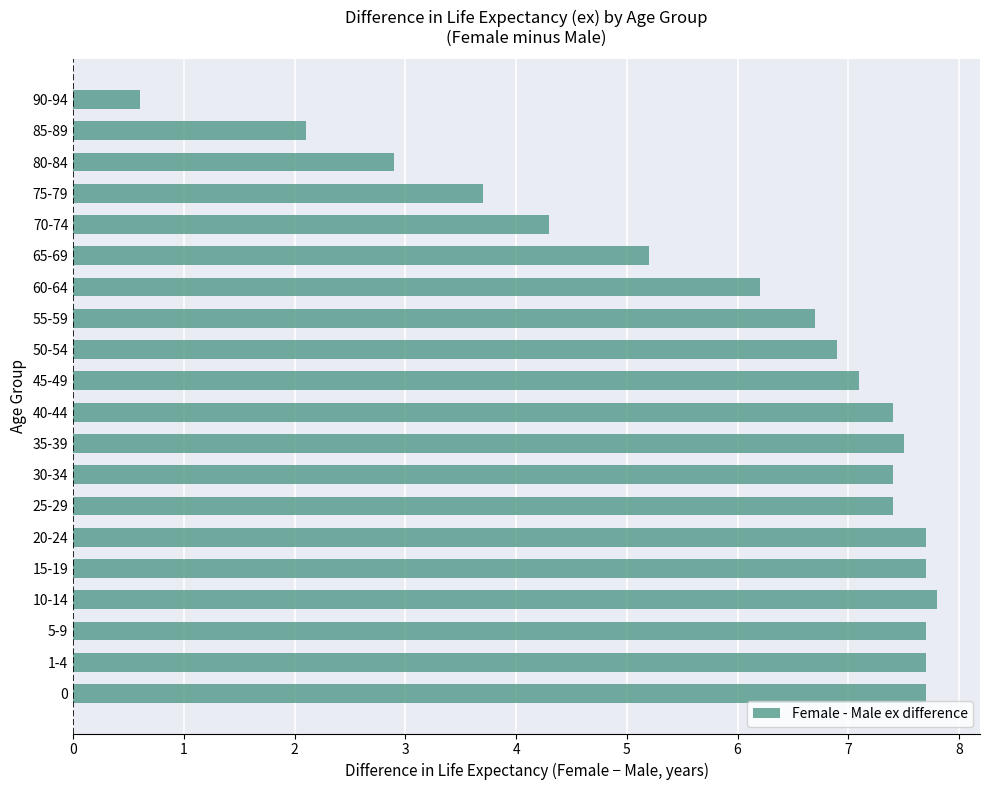

What is the maximum value shown in the chart?

7.8